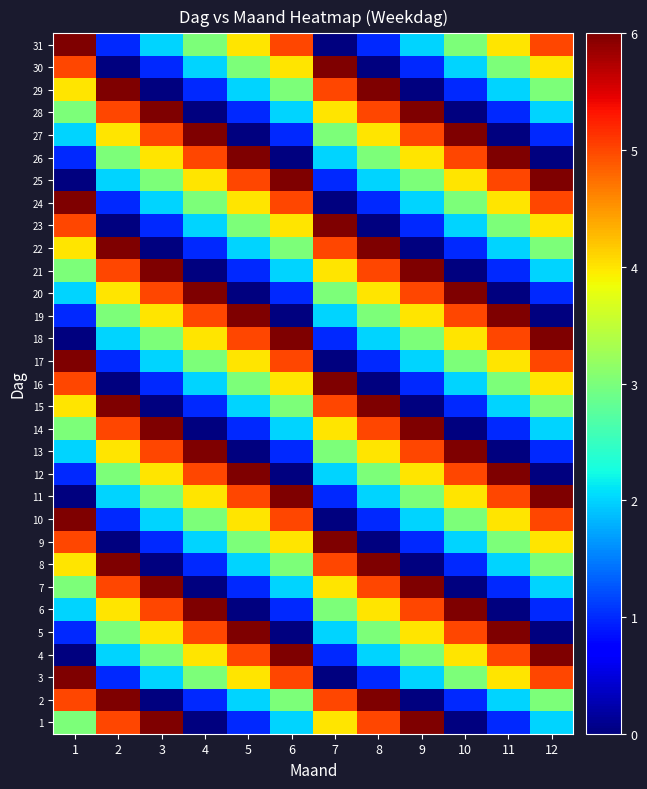

How many distinct data groups are displayed?

31